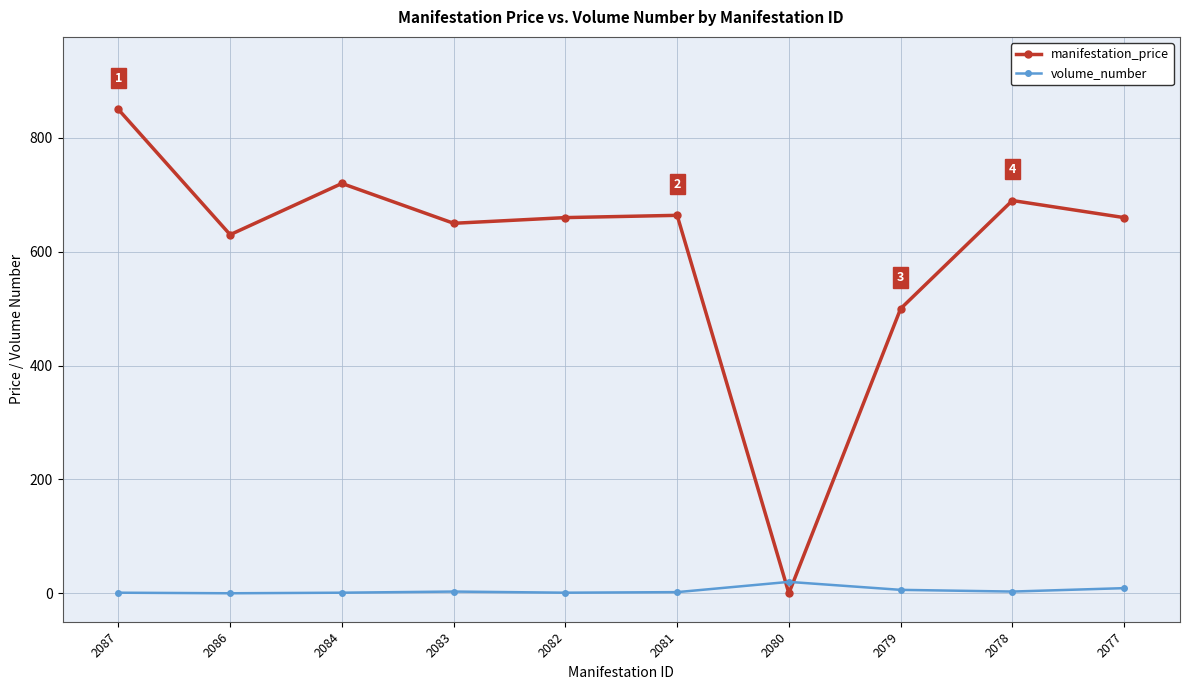

Which series has the largest range (max minus min)?

manifestation_price